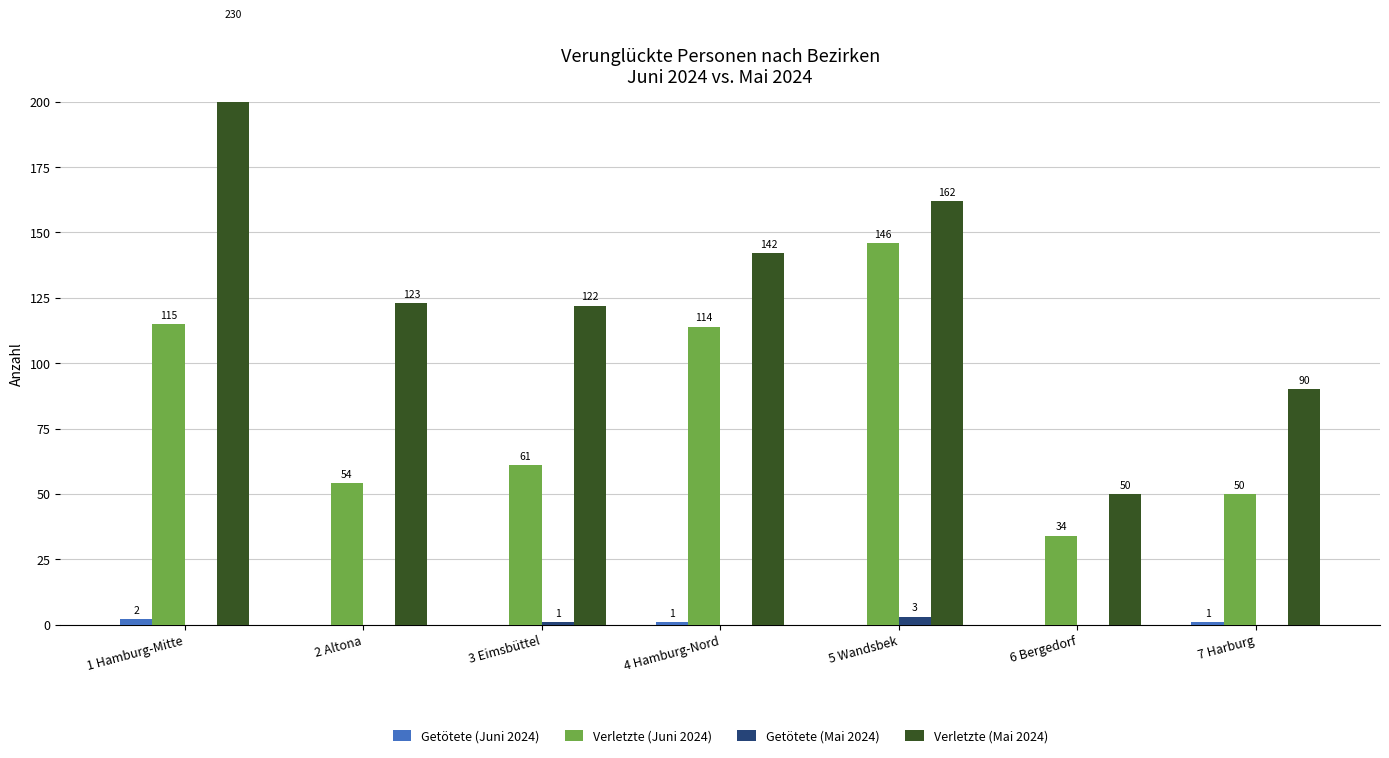

Reading right to left, what are all the values shown in this chart?

Getötete (Juni 2024): 7 Harburg=1	6 Bergedorf=0	5 Wandsbek=0	4 Hamburg-Nord=1	3 Eimsbüttel=0	2 Altona=0	1 Hamburg-Mitte=2
Verletzte (Juni 2024): 7 Harburg=50	6 Bergedorf=34	5 Wandsbek=146	4 Hamburg-Nord=114	3 Eimsbüttel=61	2 Altona=54	1 Hamburg-Mitte=115
Getötete (Mai 2024): 7 Harburg=0	6 Bergedorf=0	5 Wandsbek=3	4 Hamburg-Nord=0	3 Eimsbüttel=1	2 Altona=0	1 Hamburg-Mitte=0
Verletzte (Mai 2024): 7 Harburg=90	6 Bergedorf=50	5 Wandsbek=162	4 Hamburg-Nord=142	3 Eimsbüttel=122	2 Altona=123	1 Hamburg-Mitte=230